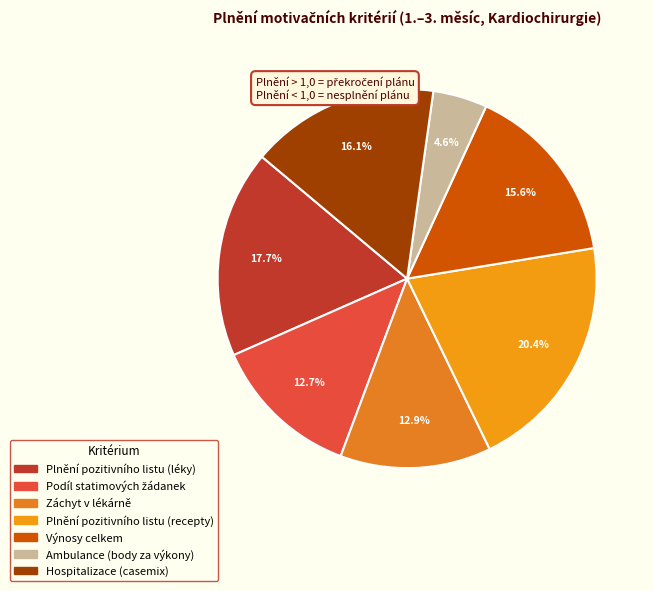

How much of the chart is everything except Výnosy celkem?

84.4%